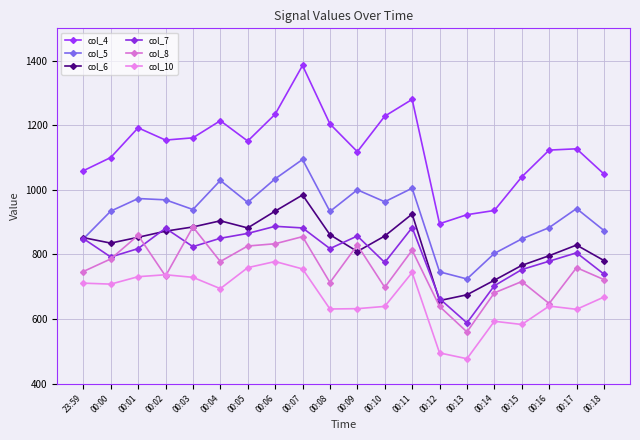

At which label is col_7 closest to 737?

00:18